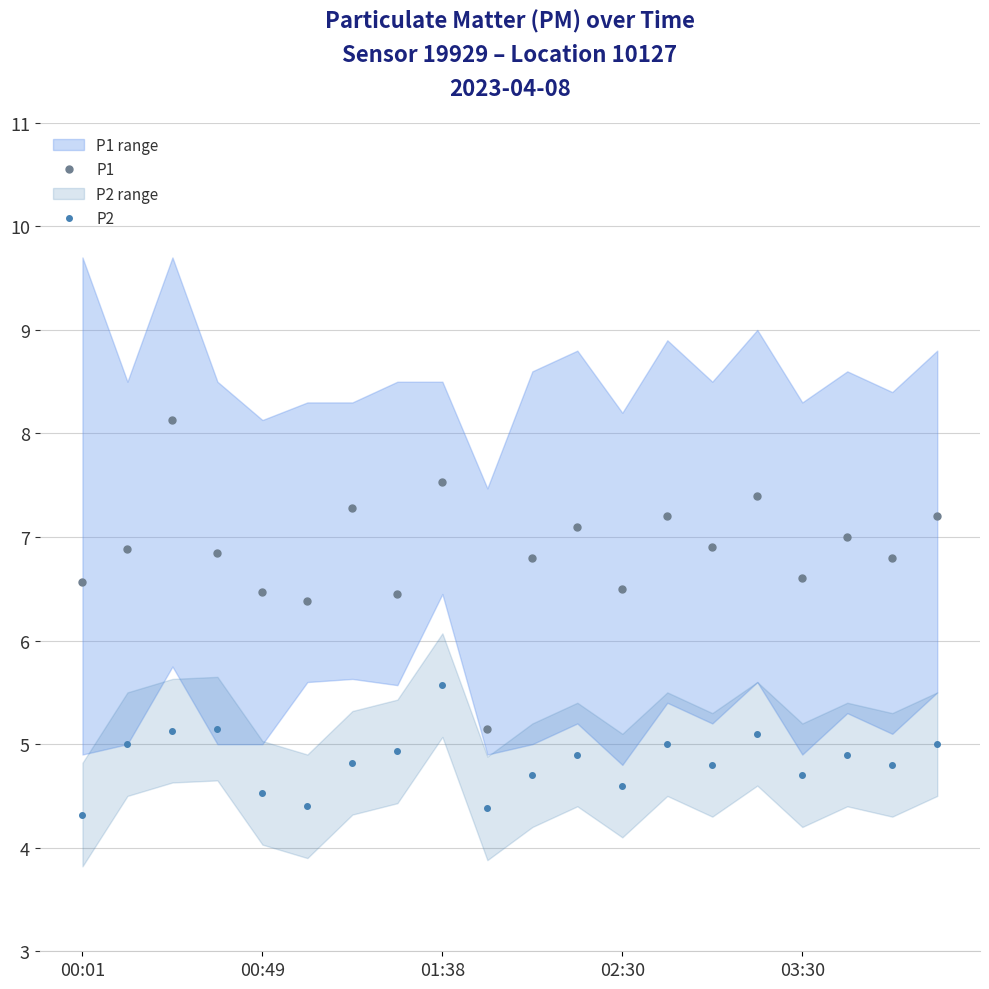

True or false: P1 and P2 cross at least once.

False